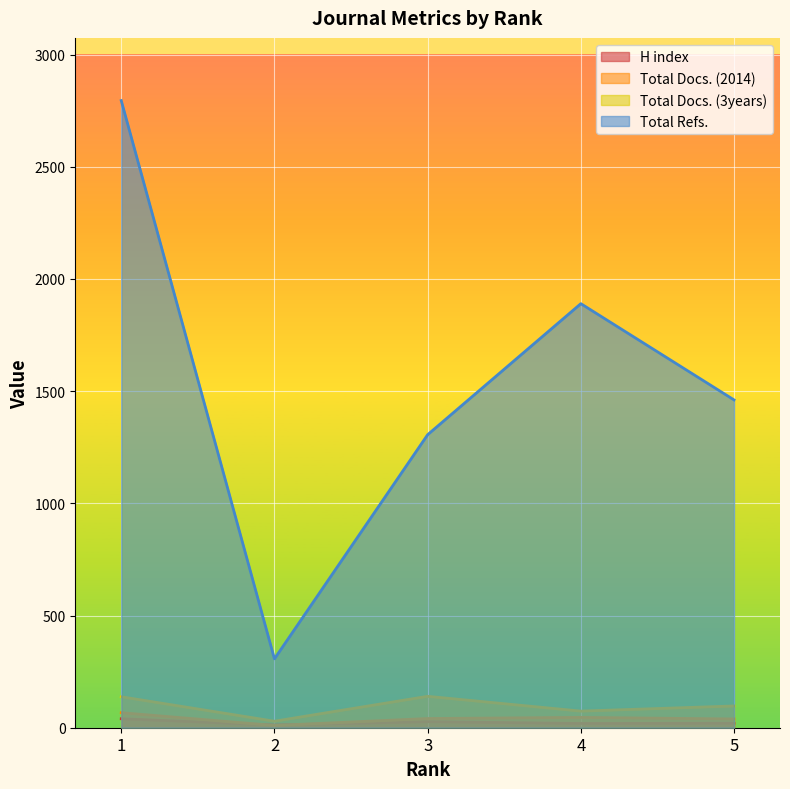

In Total Refs., how many points are lower than both neighbors (excluding endpoints)?

1